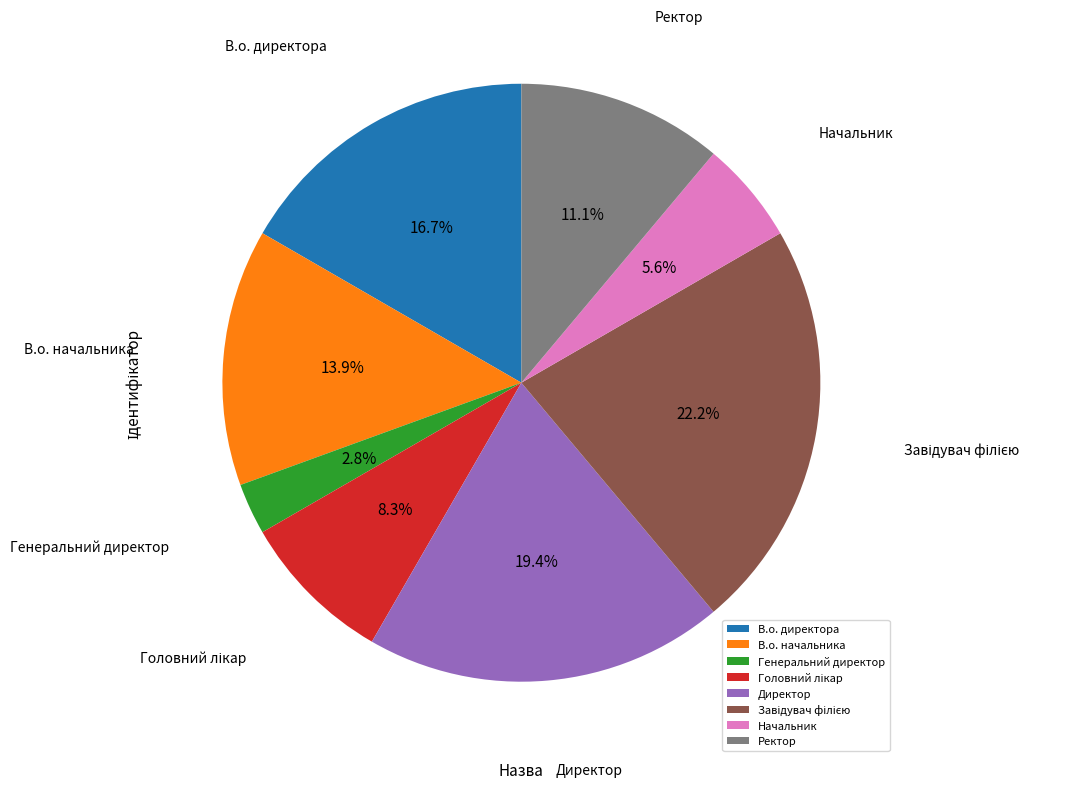

What is the smallest slice in the pie chart?

Генеральний директор